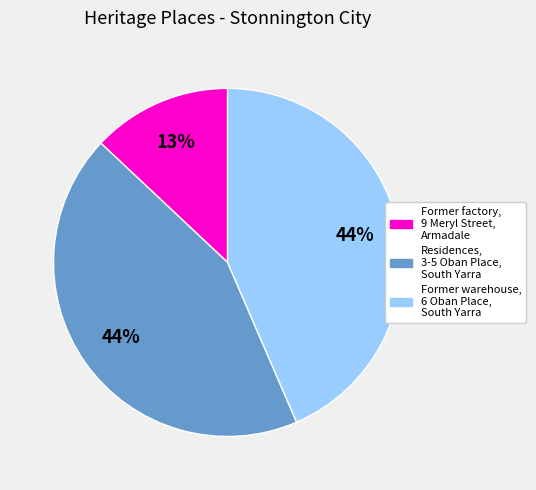

How many segments does this pie chart have?

3